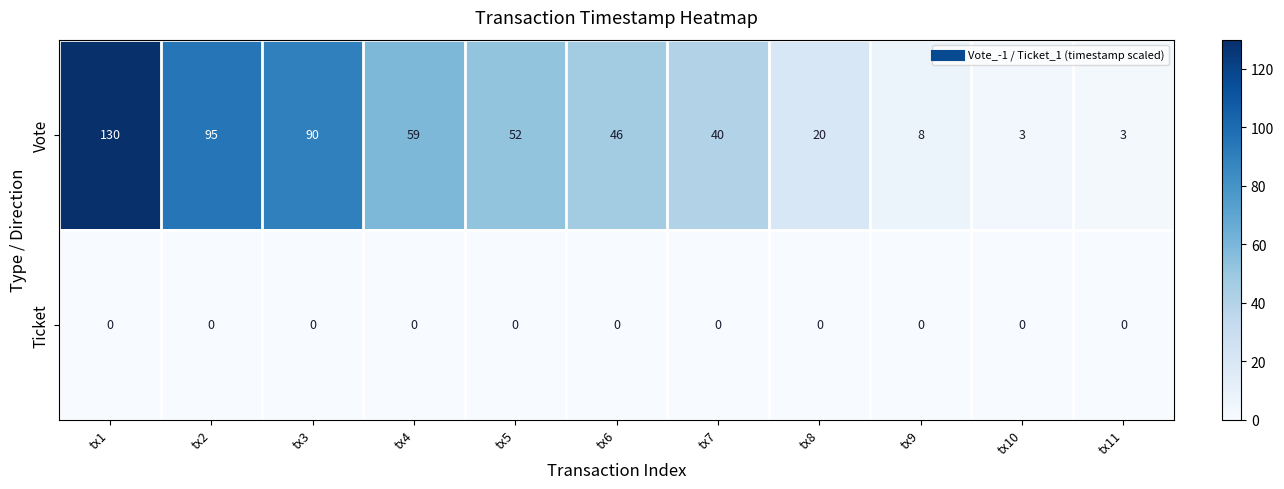

Which label corresponds to the largest value in the chart?

tx1